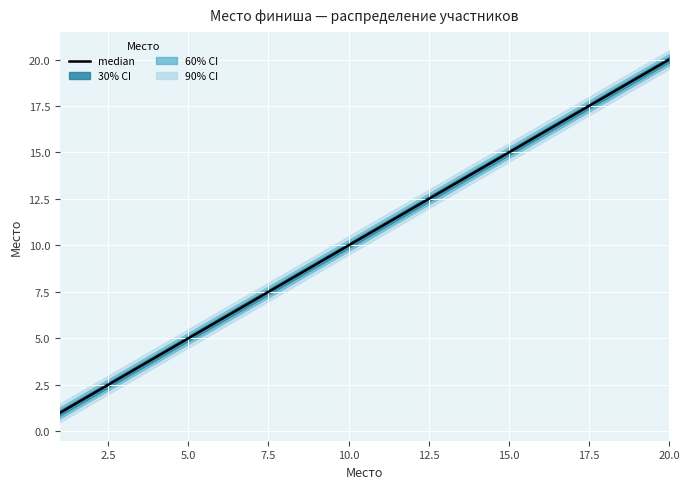

Does the chart display data point markers on the line(s)?

No